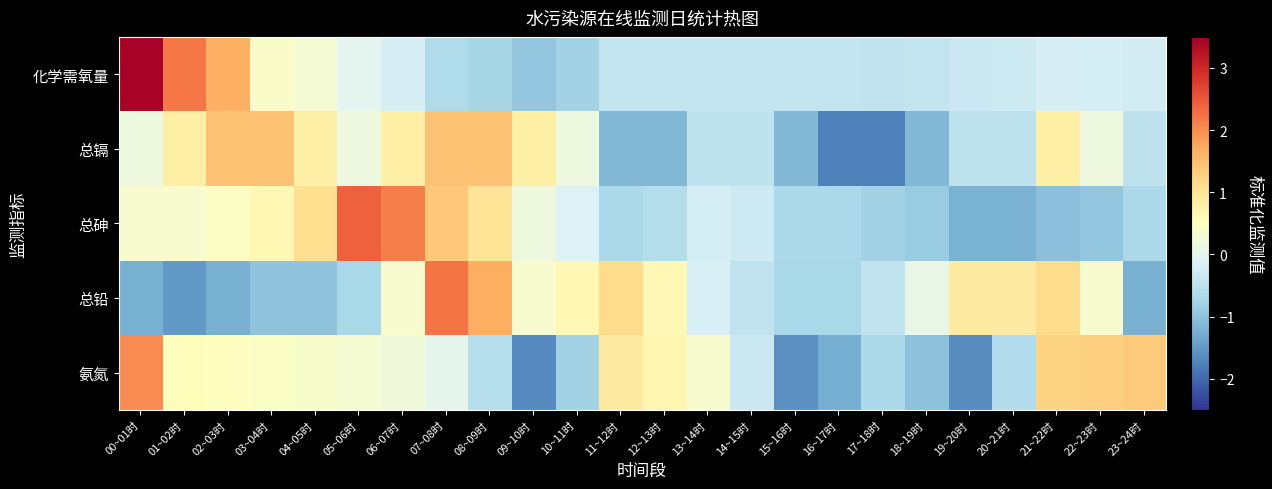

How many distinct data groups are displayed?

5